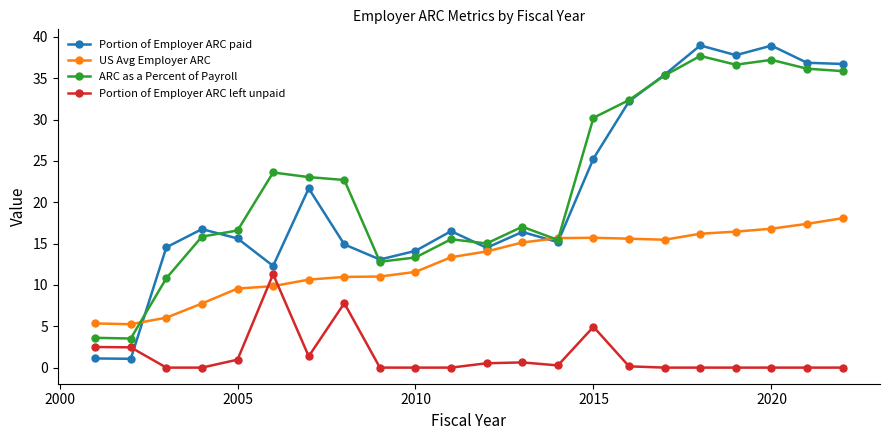

True or false: ARC as a Percent of Payroll has more than 1 interior local peaks.

True